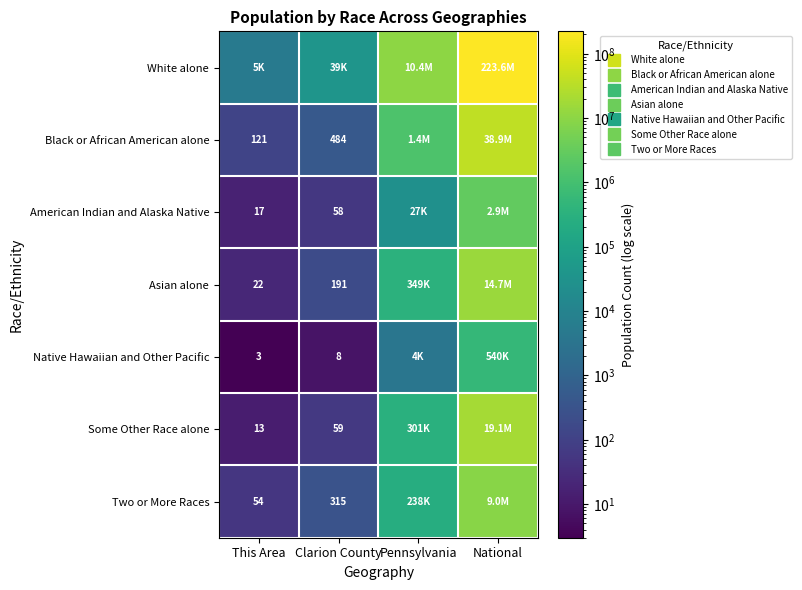

Which series has the widest spread of values?

White alone